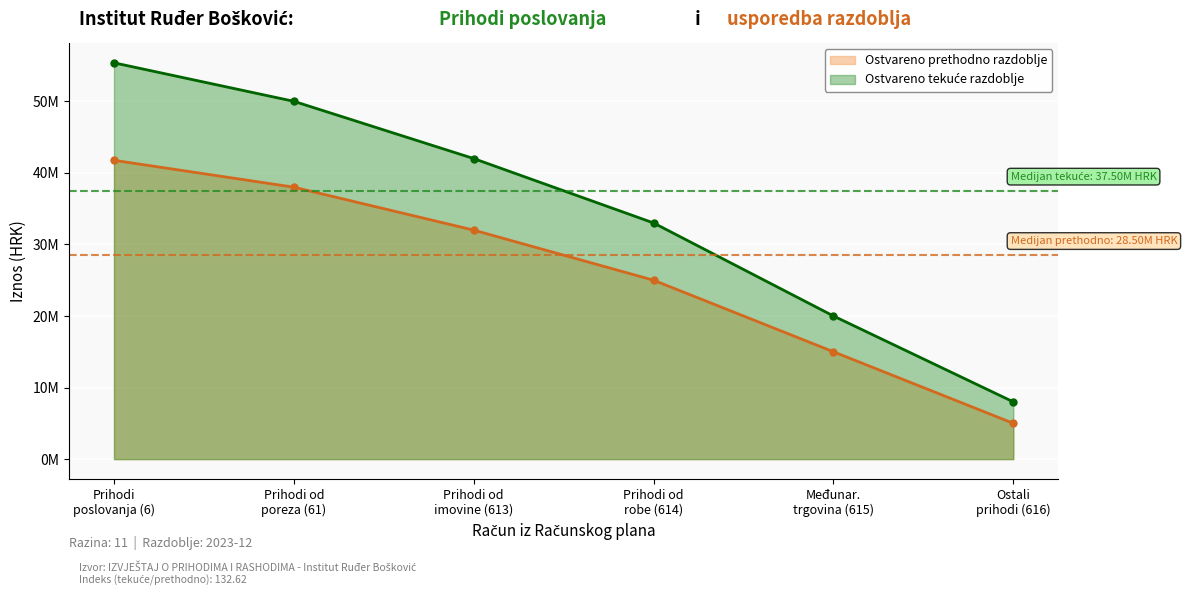

The value of Prihodi poslovanja at 6111 is 20230574.0. True or false?

False